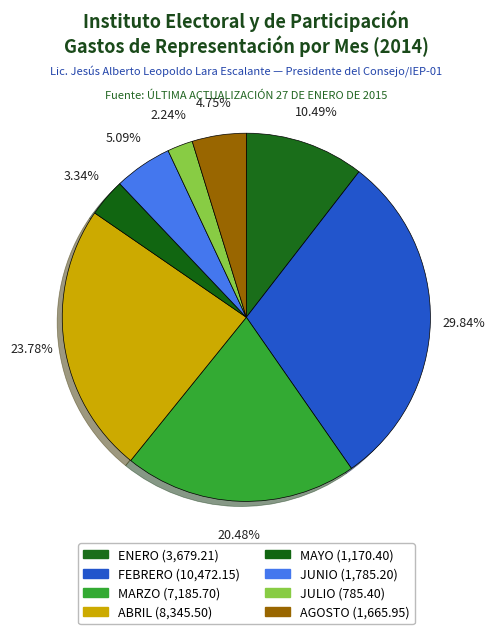

Combined, what portion of the pie is JUNIO and JULIO?

7.3%